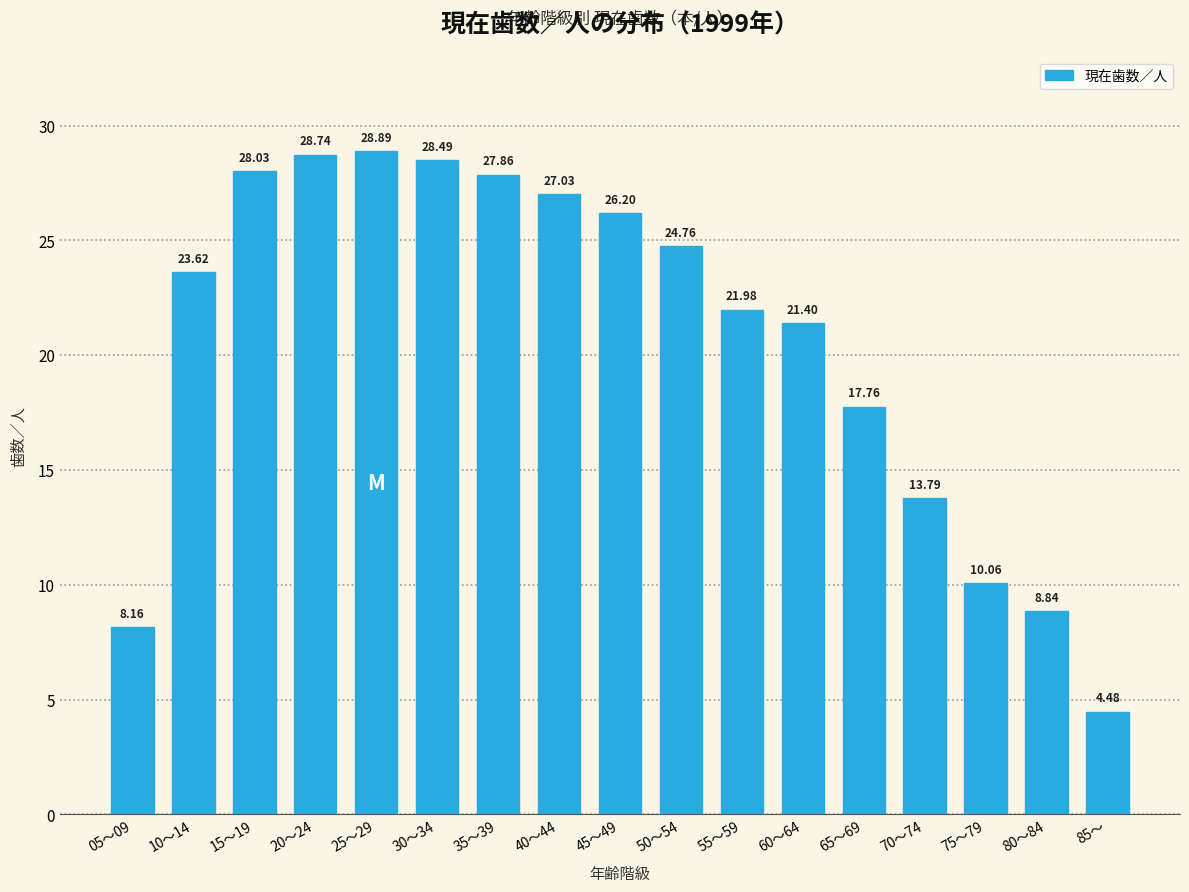

What is the difference between the values at 50～54 and 15～19?

3.3